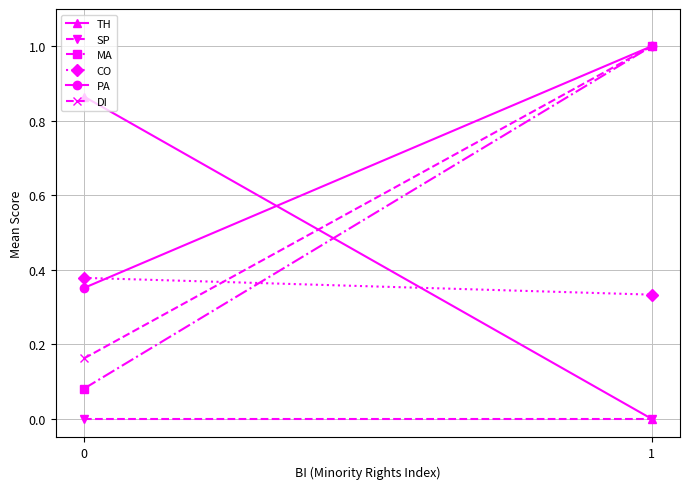

Is this an area chart (filled region under the line)?

No